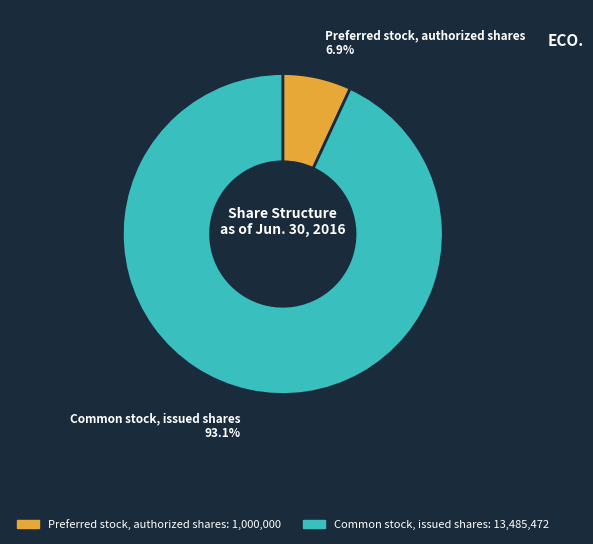

Rank the categories by value from lowest to highest.

Preferred stock, authorized shares, Common stock, issued shares